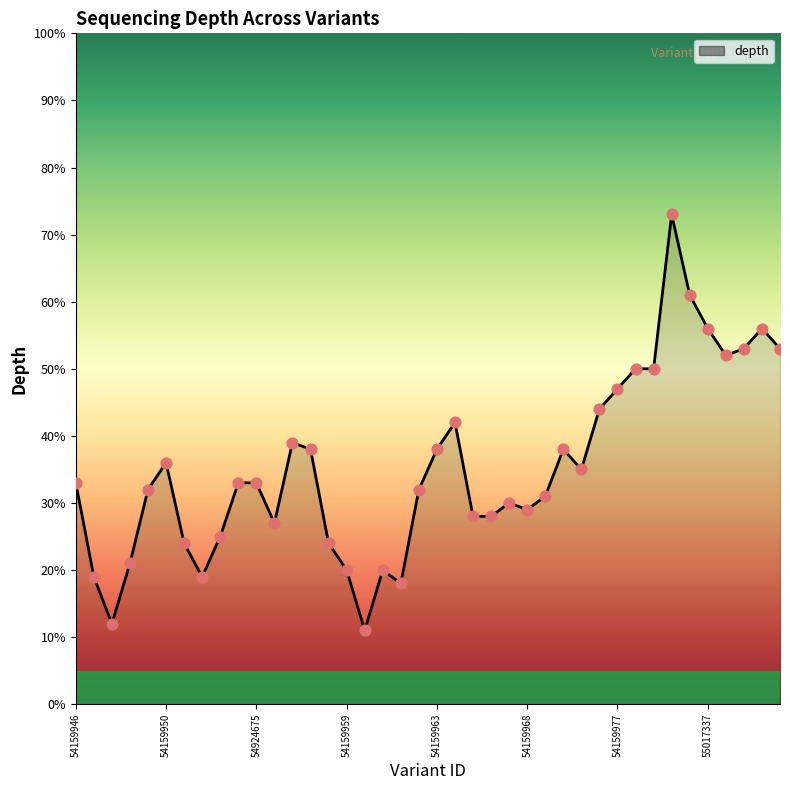

What is the minimum value shown in the chart?

11.0